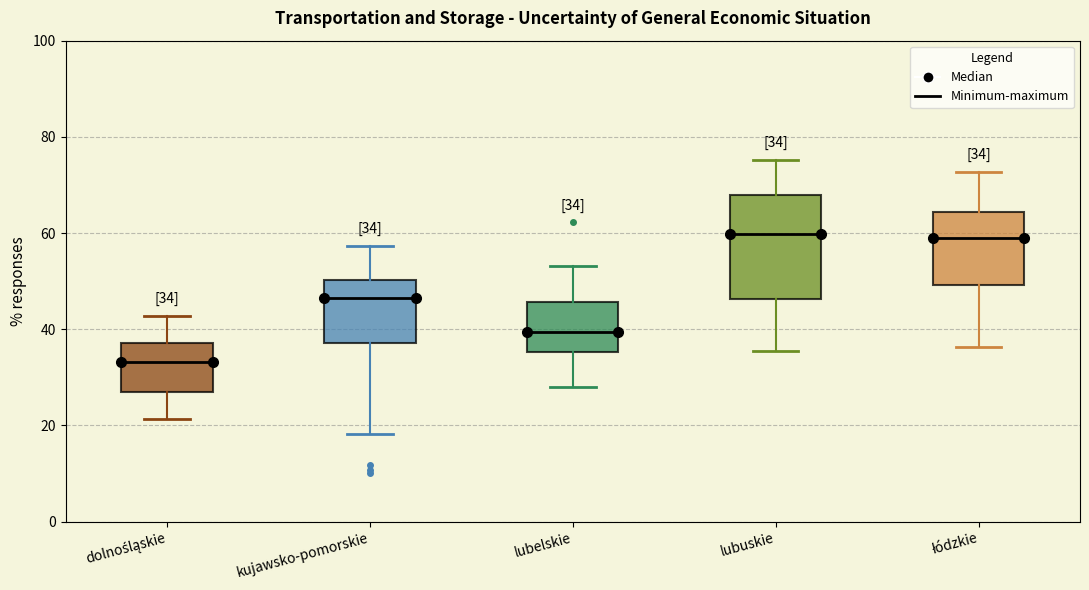

Comparing the boxes themselves (not the whiskers), which one is the tallest?

lubuskie